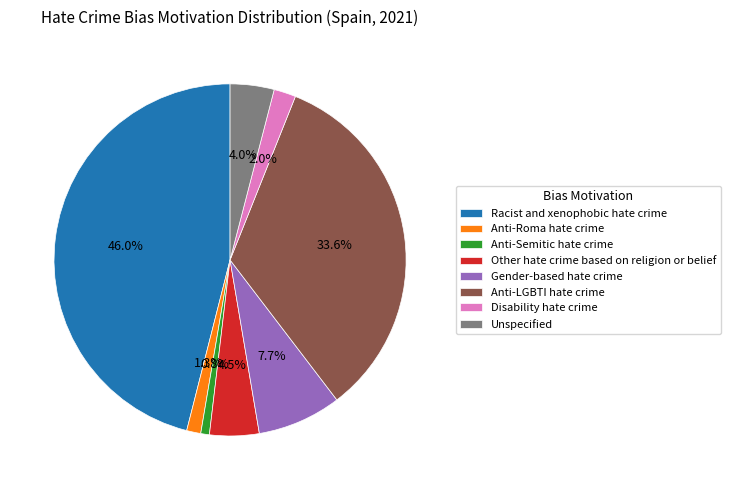

Do Anti-LGBTI hate crime and Disability hate crime together represent more than half of the pie?

No